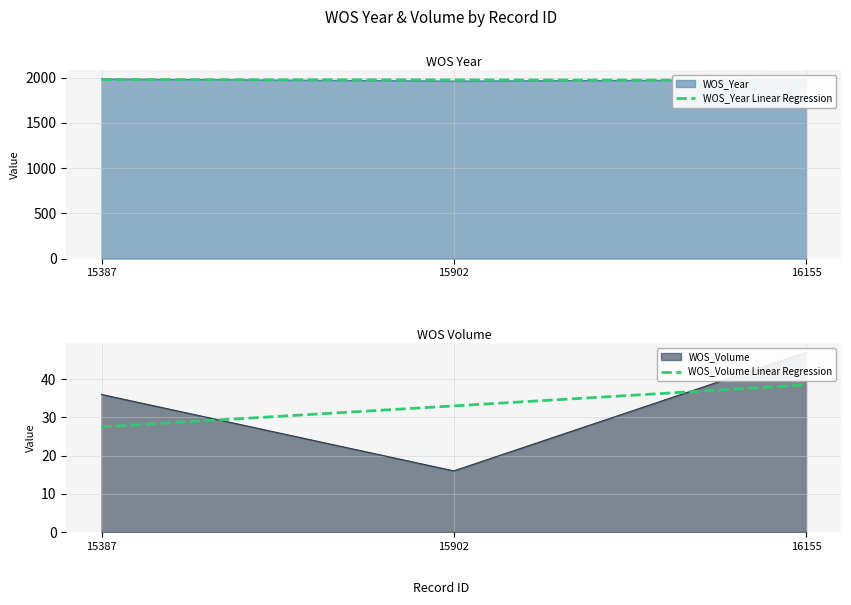

Rank the categories by WOS_Year Linear Regression value from lowest to highest.

16155, 15902, 15387